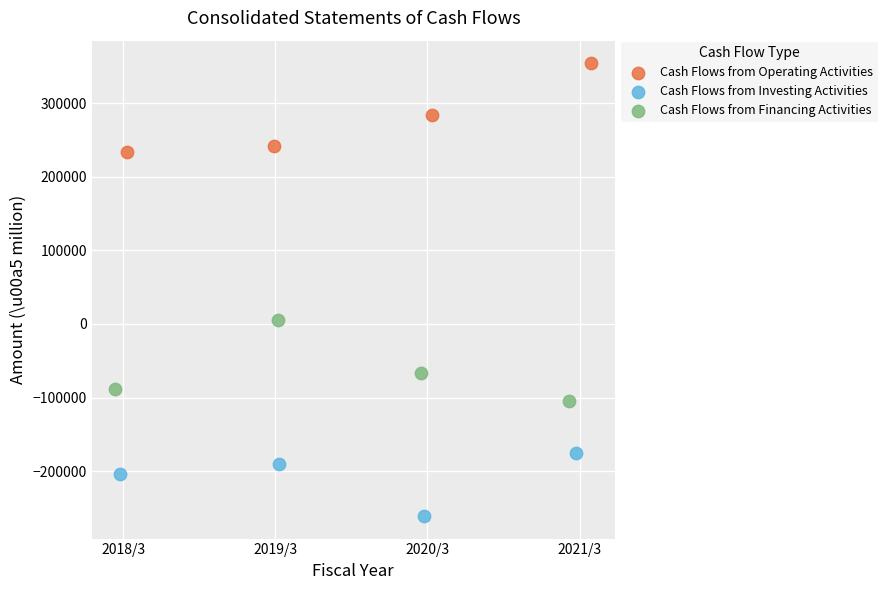

Which series reaches the maximum Y coordinate?

Cash Flows from Operating Activities